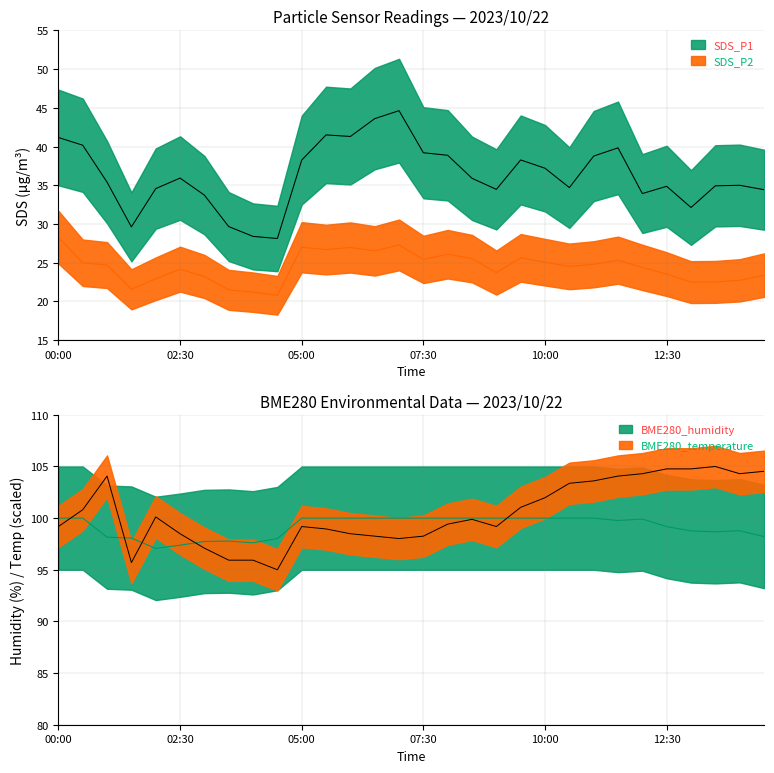

What are all the series names shown in the legend?

SDS_P1, SDS_P2, BME280_temperature, BME280_humidity